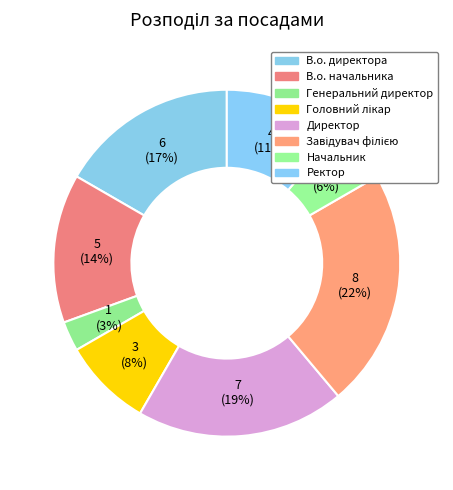

What is the change in value from В.о. начальника to Завідувач філією?

+3